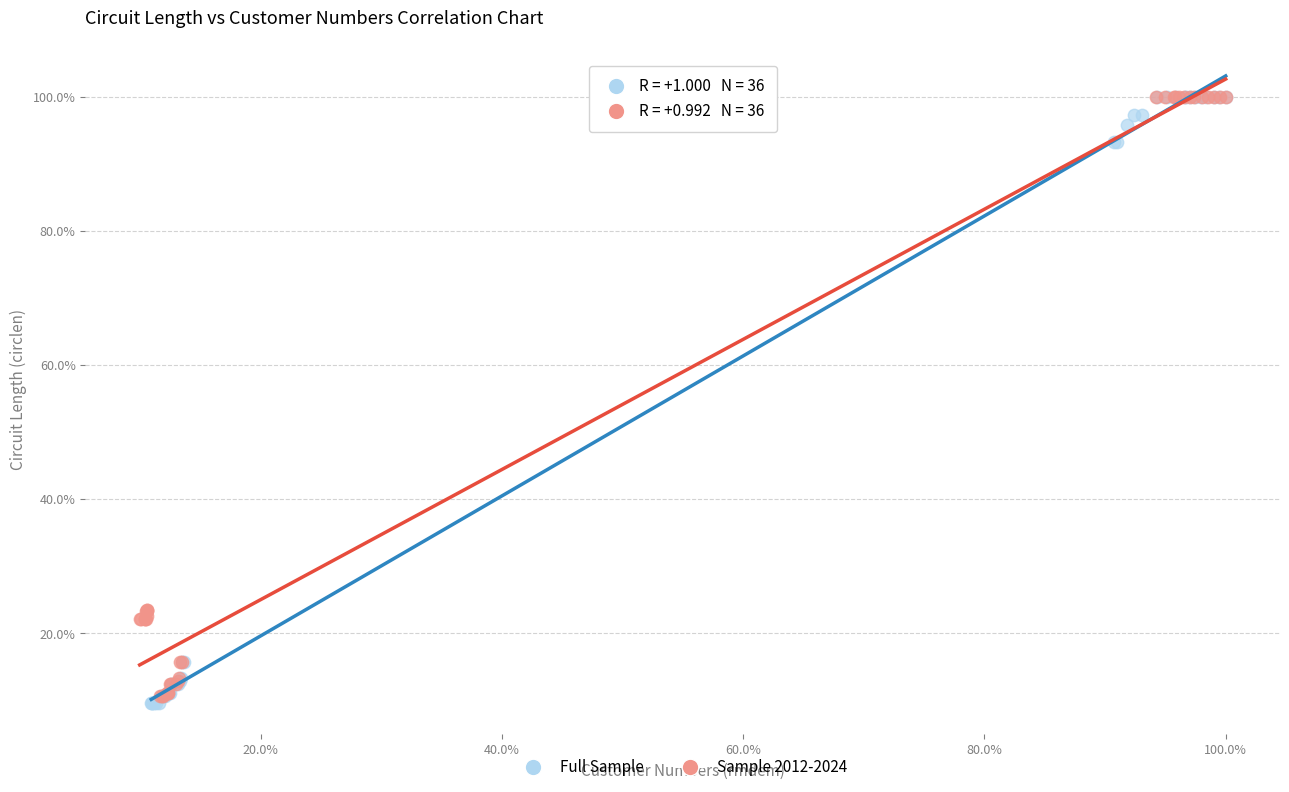

What are all the series names shown in the legend?

Full Sample, Sample 2012-2024